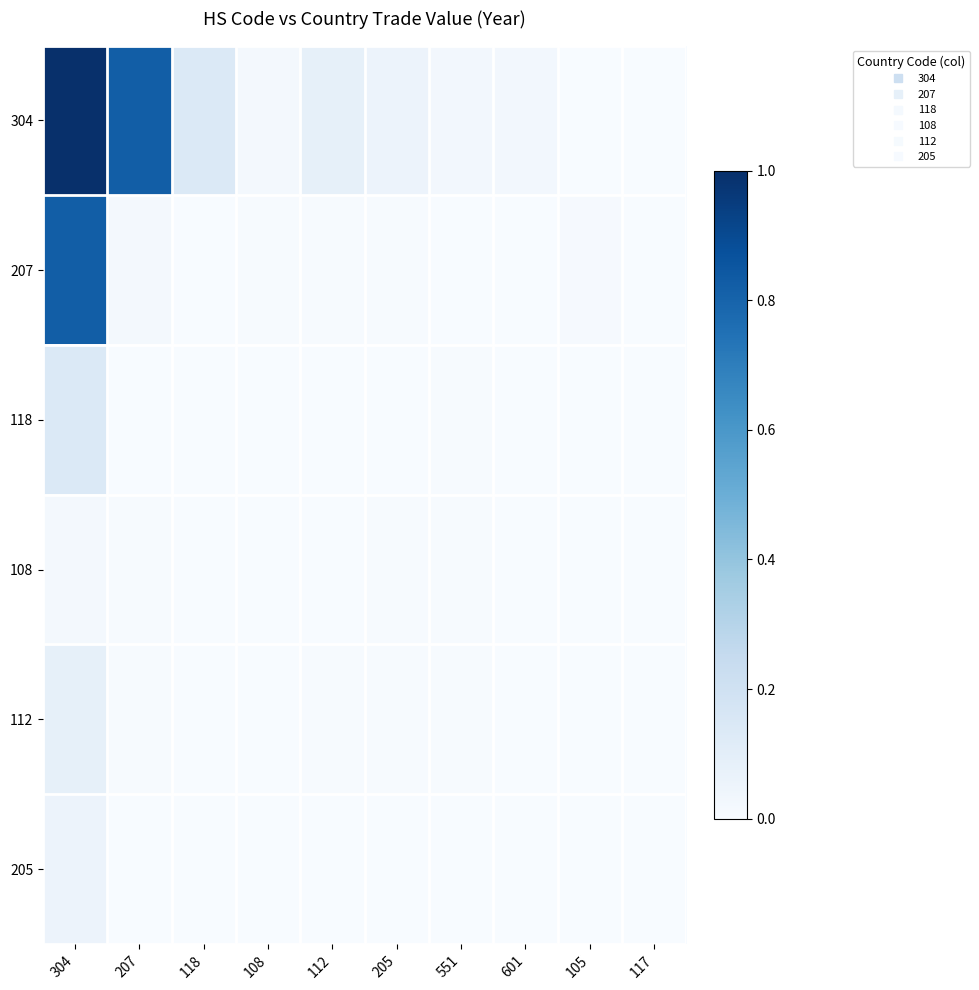

Which series has the widest spread of values?

304